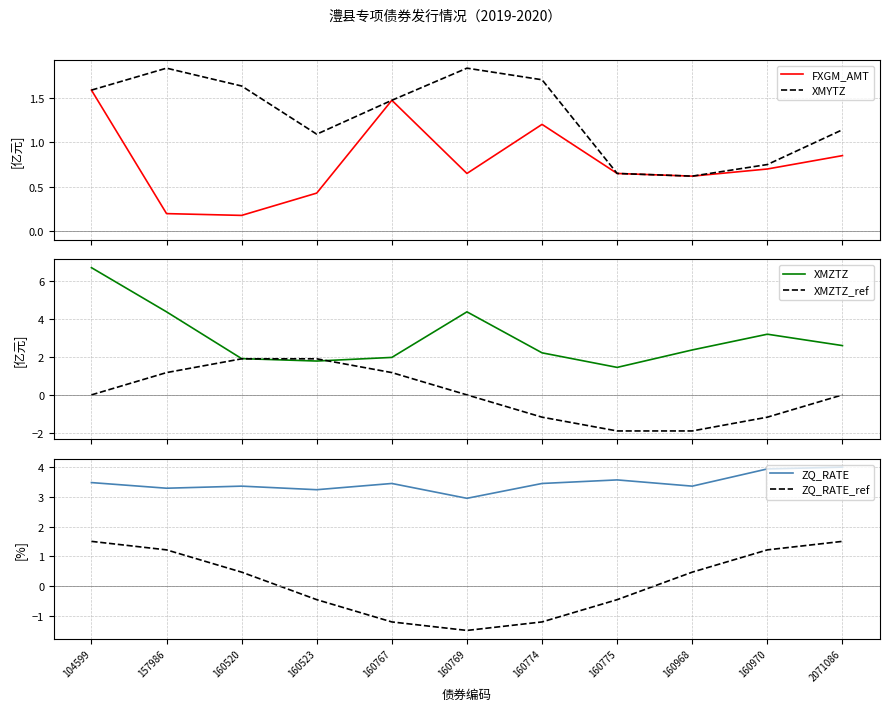

Reading left to right, list all the values displayed in this chart.

FXGM_AMT: 104599=1.6	157986=0.2	160520=0.2	160523=0.4	160767=1.5	160769=0.7	160774=1.2	160775=0.7	160968=0.6	160970=0.7	2071086=0.8
XMYTZ: 104599=1.6	157986=1.8	160520=1.6	160523=1.1	160767=1.5	160769=1.8	160774=1.7	160775=0.7	160968=0.6	160970=0.8	2071086=1.1
XMZTZ: 104599=6.7	157986=4.4	160520=1.9	160523=1.8	160767=2.0	160769=4.4	160774=2.2	160775=1.4	160968=2.4	160970=3.2	2071086=2.6
XMZTZ_ref: 104599=0.0	157986=1.2	160520=1.9	160523=1.9	160767=1.2	160769=0.0	160774=-1.2	160775=-1.9	160968=-1.9	160970=-1.2	2071086=-0.0
ZQ_RATE: 104599=3.5	157986=3.3	160520=3.4	160523=3.2	160767=3.5	160769=3.0	160774=3.5	160775=3.6	160968=3.4	160970=3.9	2071086=4.0
ZQ_RATE_ref: 104599=1.5	157986=1.2	160520=0.5	160523=-0.5	160767=-1.2	160769=-1.5	160774=-1.2	160775=-0.5	160968=0.5	160970=1.2	2071086=1.5